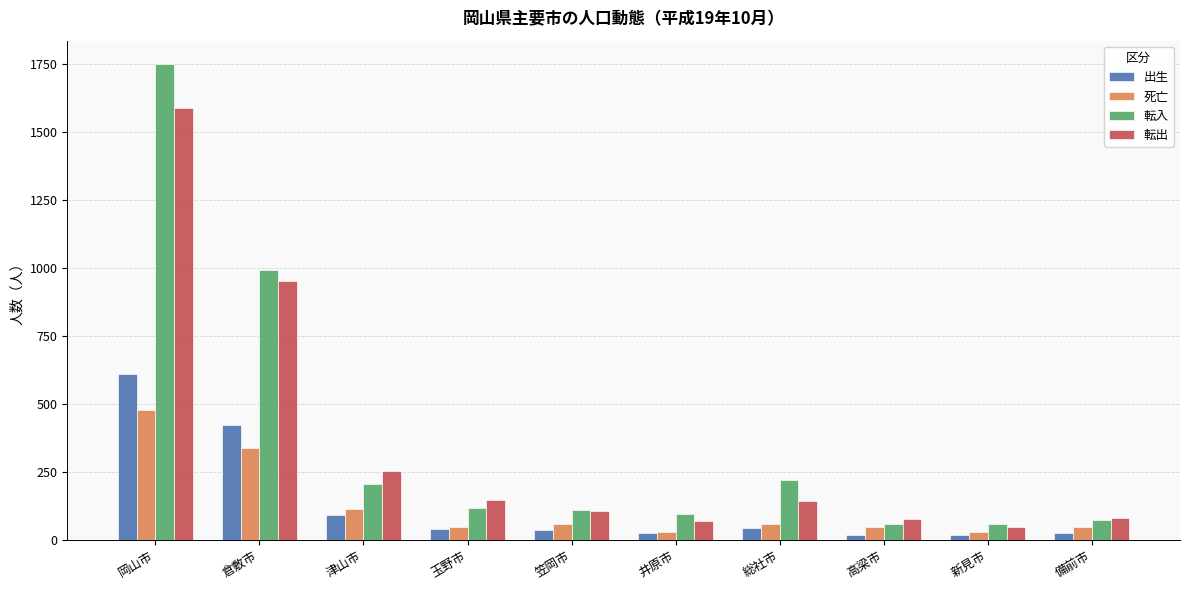

What is the difference between the maximum and minimum values in the 転入 series?

1688